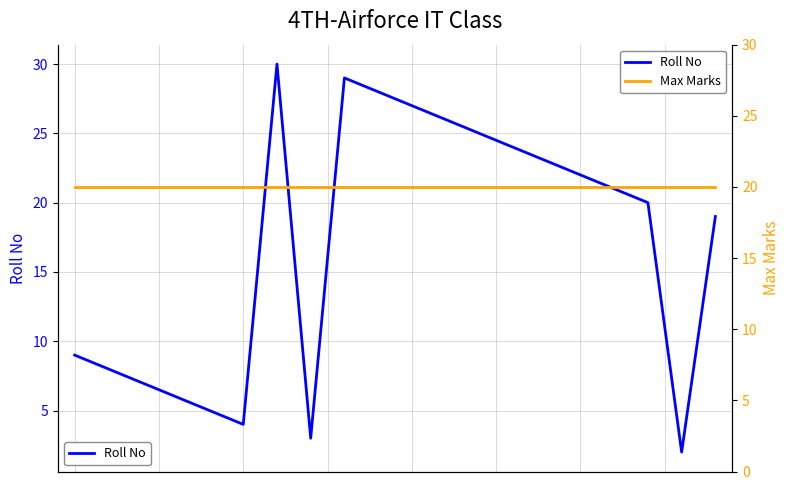

True or false: Roll No and Max Marks cross at least once.

True